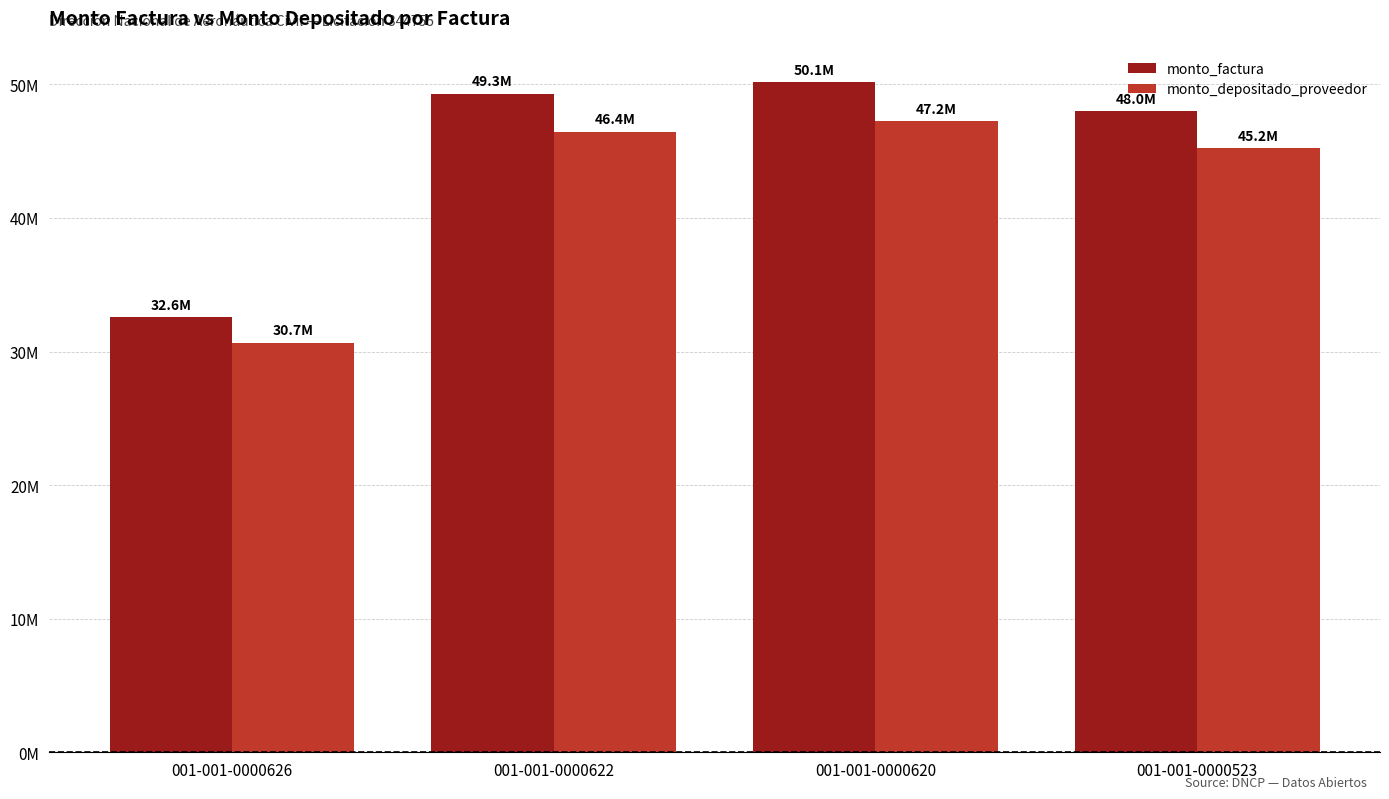

Does the chart contain stacked bars?

No